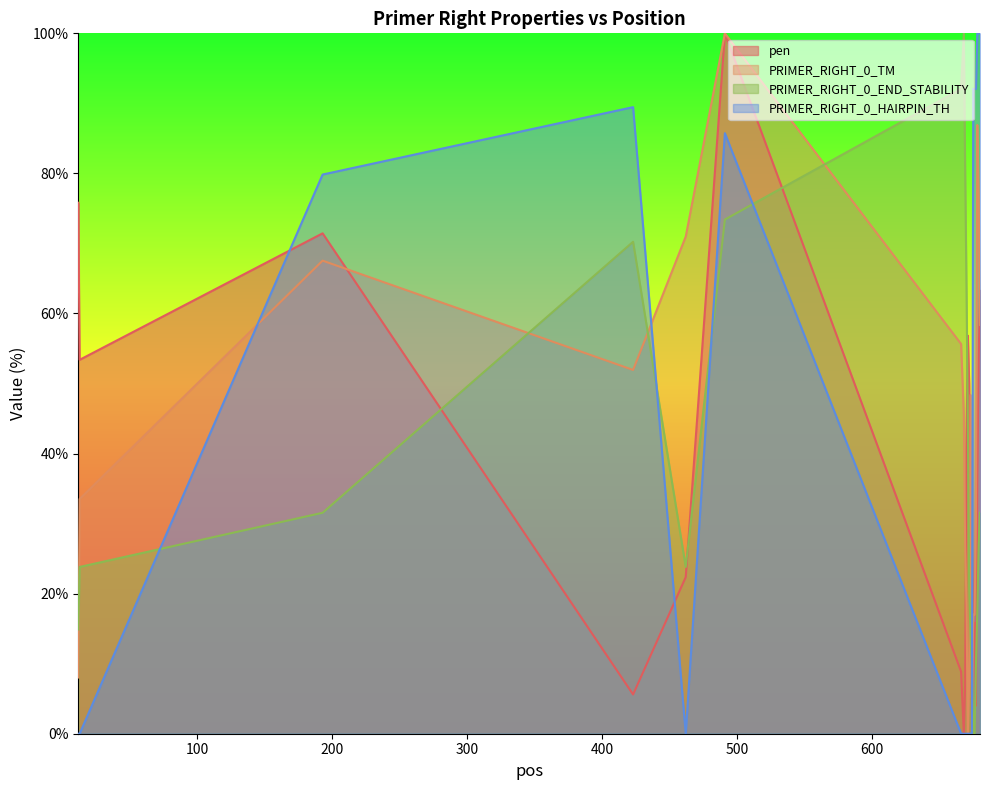

Which series changed the most between 423 and 670?

PRIMER_RIGHT_0_HAIRPIN_TH